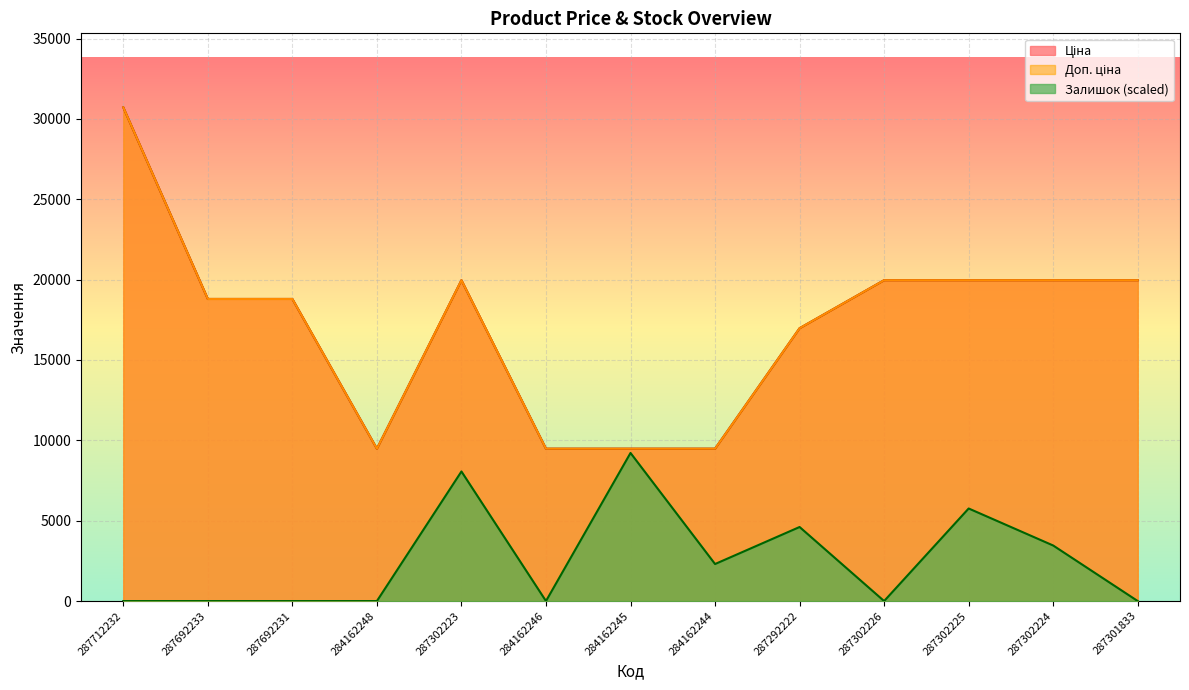

At which label is Ціна closest to 20098?

287302223